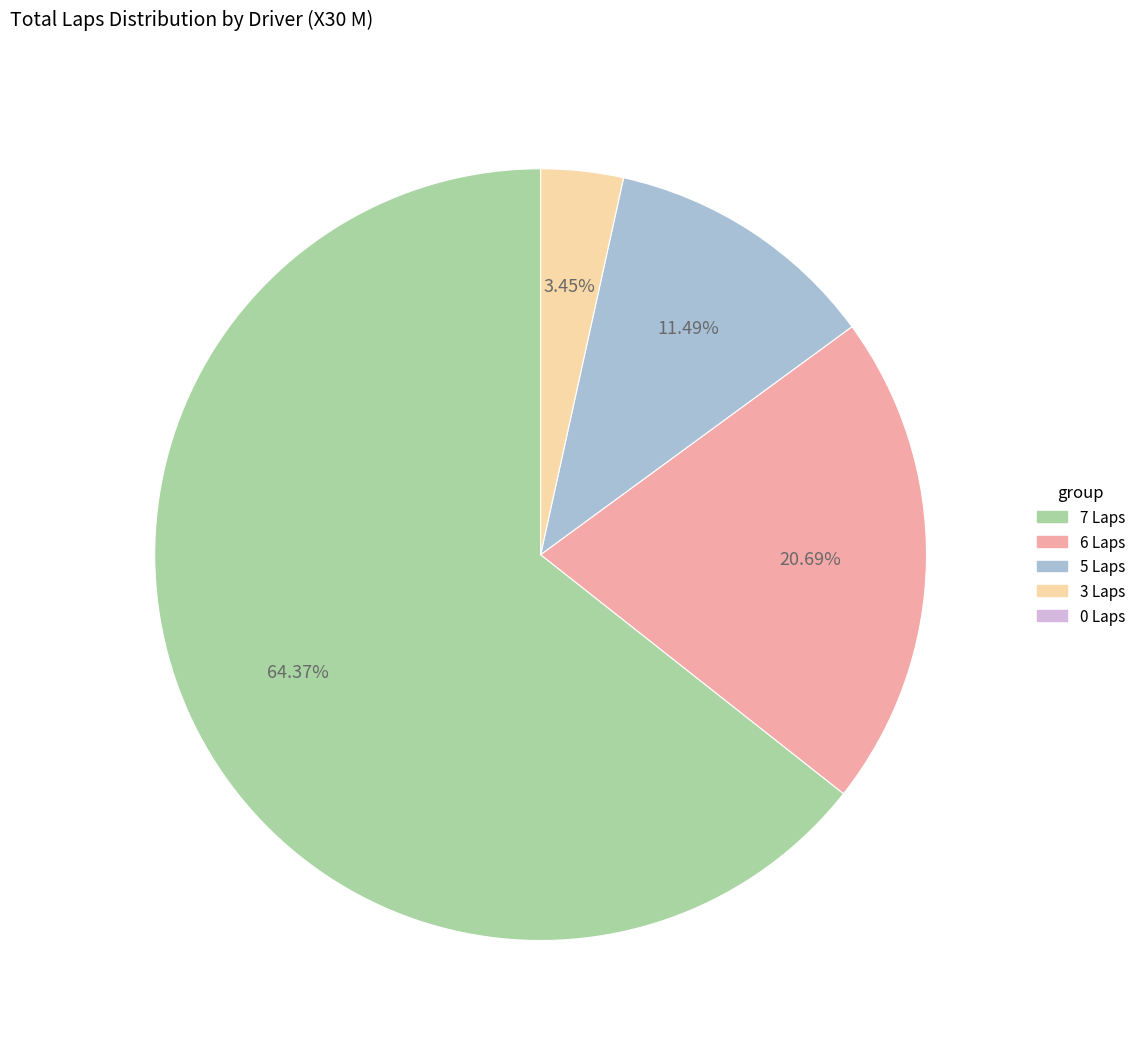

Is there any slice that represents more than half of the pie?

Yes